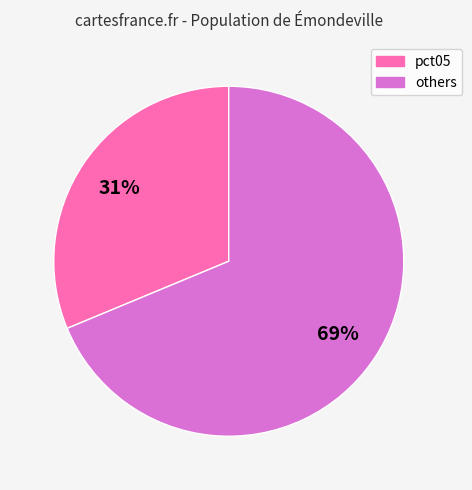

To the nearest percent, what is the average slice percentage?

50%